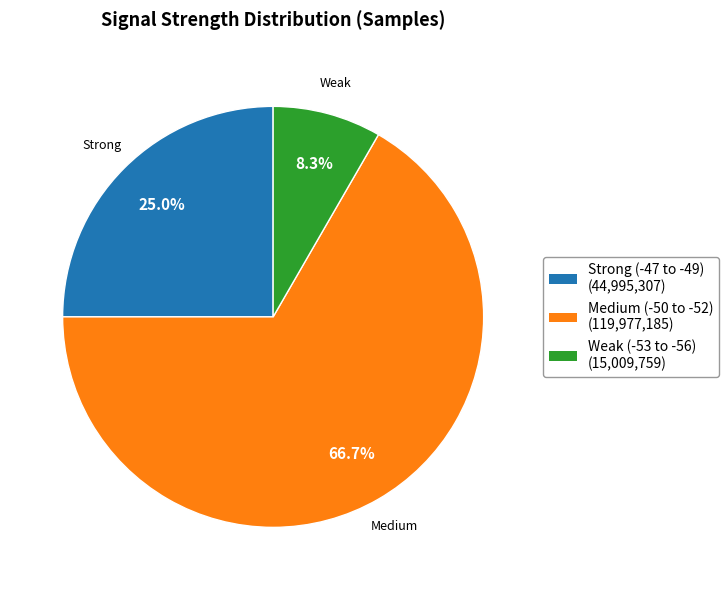

Is there a majority slice in this chart?

Yes